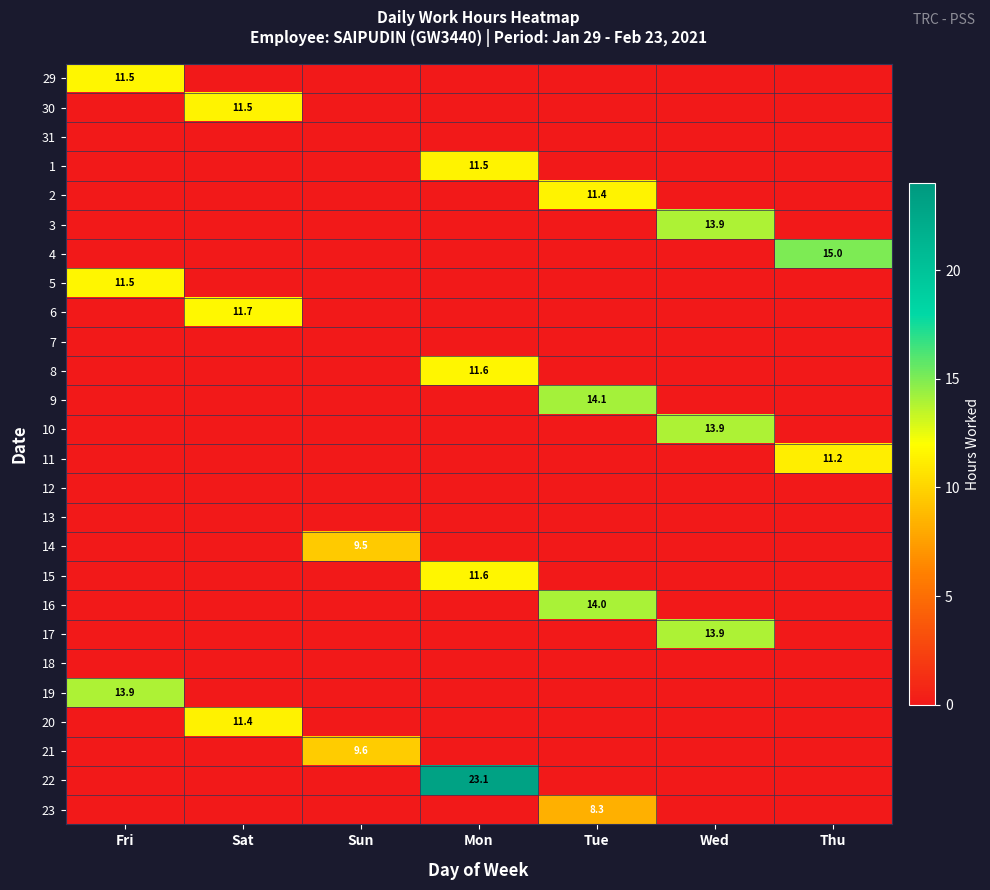

What is the sum of all 3 values?

13.9